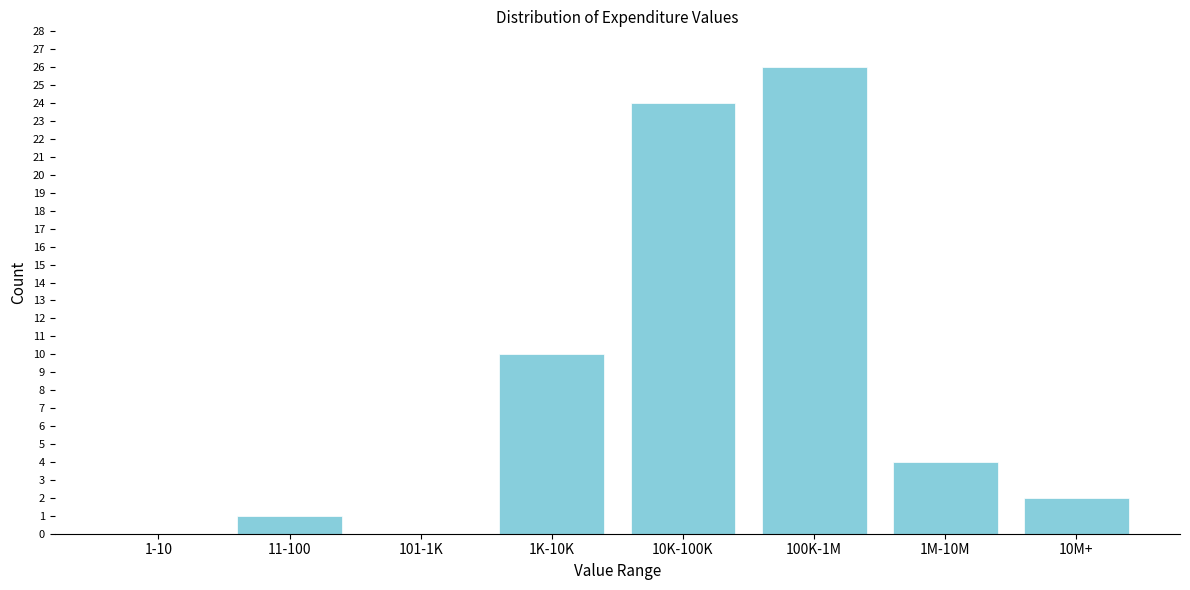

Reading right to left, what are all the values shown in this chart?

10M+=2	1M-10M=4	100K-1M=26	10K-100K=24	1K-10K=10	101-1K=0	11-100=1	1-10=0